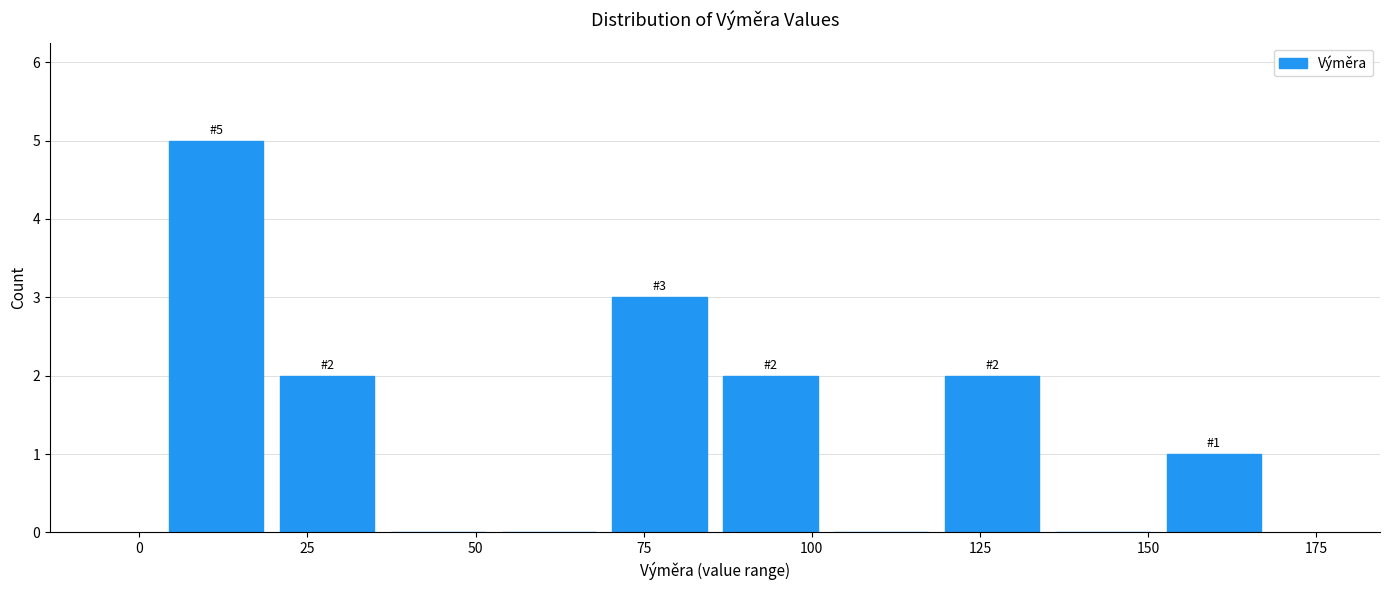

Around what value on the x-axis is the tallest bar? Give the approximate position of its centre, as read against the axis.

10